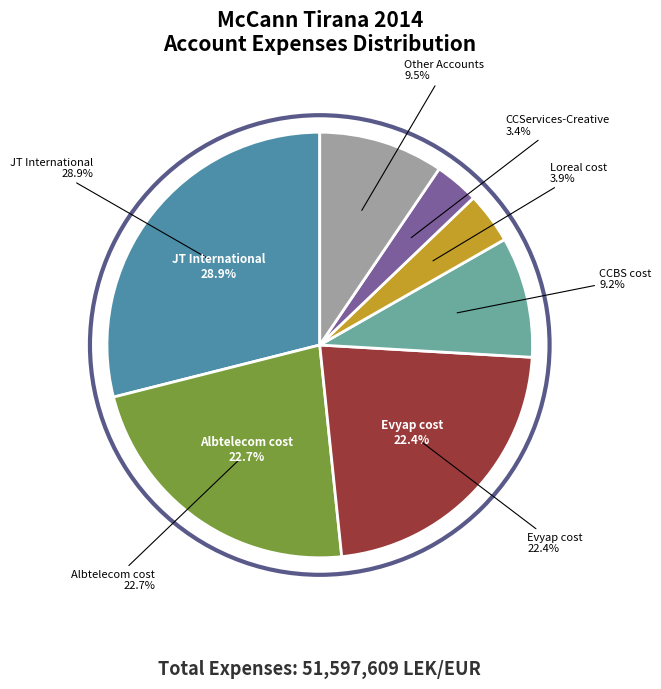

Is it true that JT International is 29% of the pie?

True